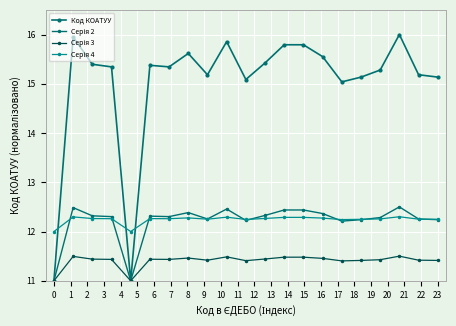

Reading left to right, extract all data points from this chart.

Код КОАТУУ: 11.0	16.0	15.4	15.3	11.0	15.4	15.3	15.6	15.2	15.9	15.1	15.4	15.8	15.8	15.6	15.0	15.1	15.3	16.0	15.2	15.1
Серія 2: 11.0	12.5	12.3	12.3	11.0	12.3	12.3	12.4	12.3	12.5	12.2	12.3	12.4	12.4	12.4	12.2	12.2	12.3	12.5	12.3	12.2
Серія 3: 11.0	11.5	11.4	11.4	11.0	11.4	11.4	11.5	11.4	11.5	11.4	11.4	11.5	11.5	11.5	11.4	11.4	11.4	11.5	11.4	11.4
Серія 4: 12.0	12.3	12.3	12.3	12.0	12.3	12.3	12.3	12.3	12.3	12.2	12.3	12.3	12.3	12.3	12.2	12.2	12.3	12.3	12.3	12.2